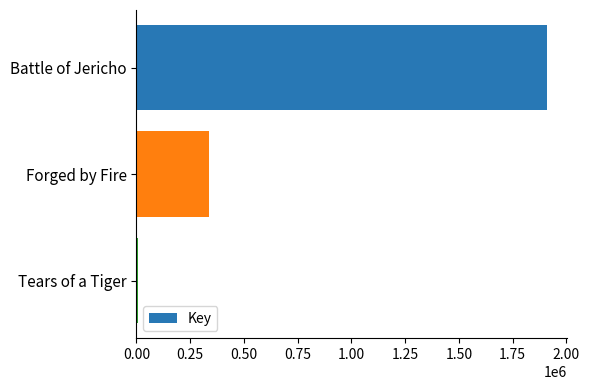

Which has a higher value, Tears of a Tiger or Forged by Fire?

Forged by Fire